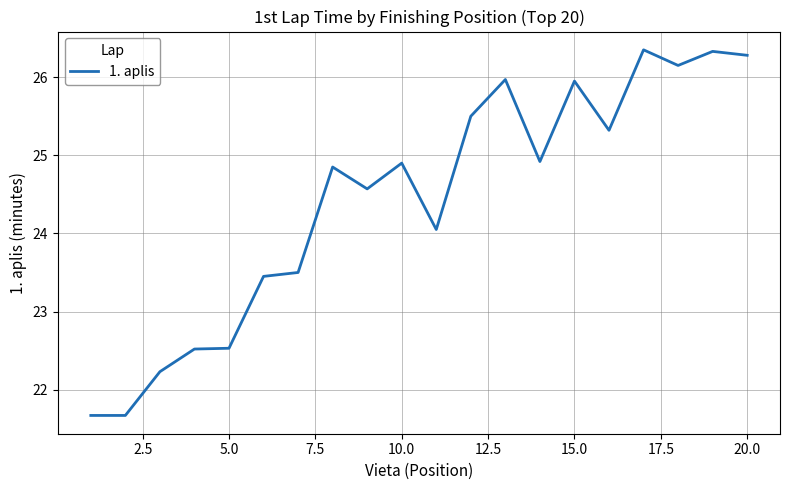

Is this an area chart (filled region under the line)?

No